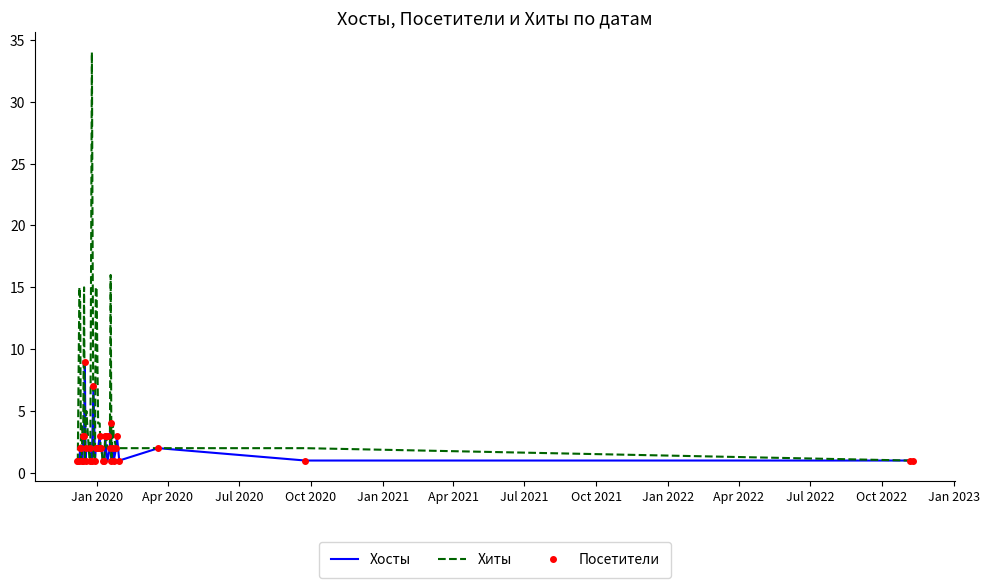

Which series has the largest total across all categories?

Хиты